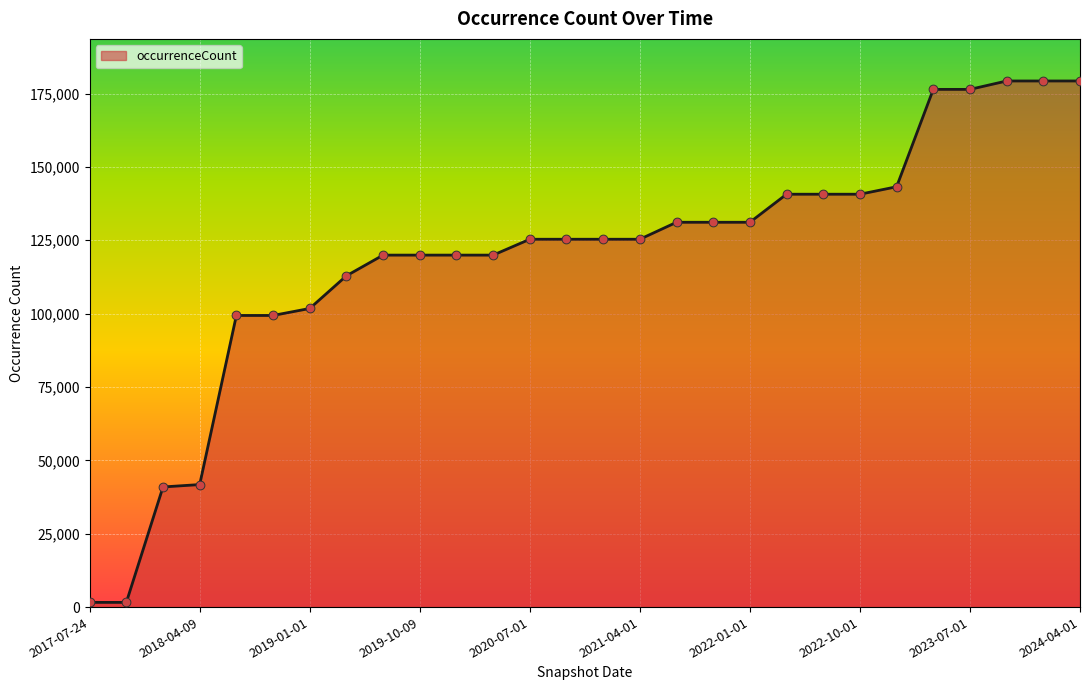

What is the maximum value shown in the chart?

179283